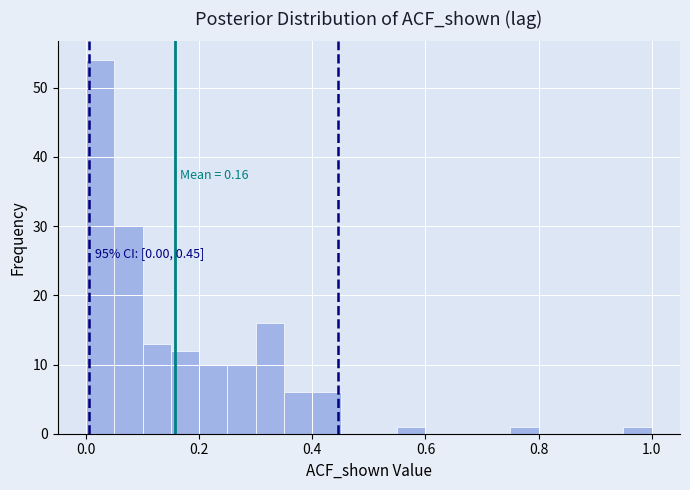

Read against the x-axis, roughly where is the centre of the tallest bar?

0.02